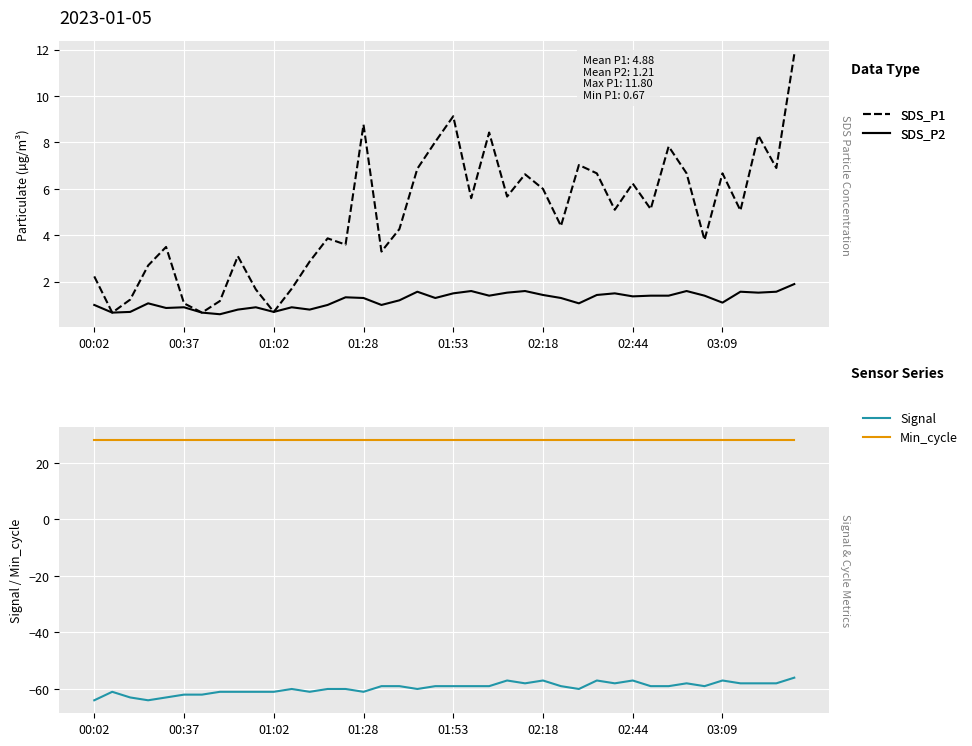

Is it true that Min_cycle equals 38.9 at 29?

False